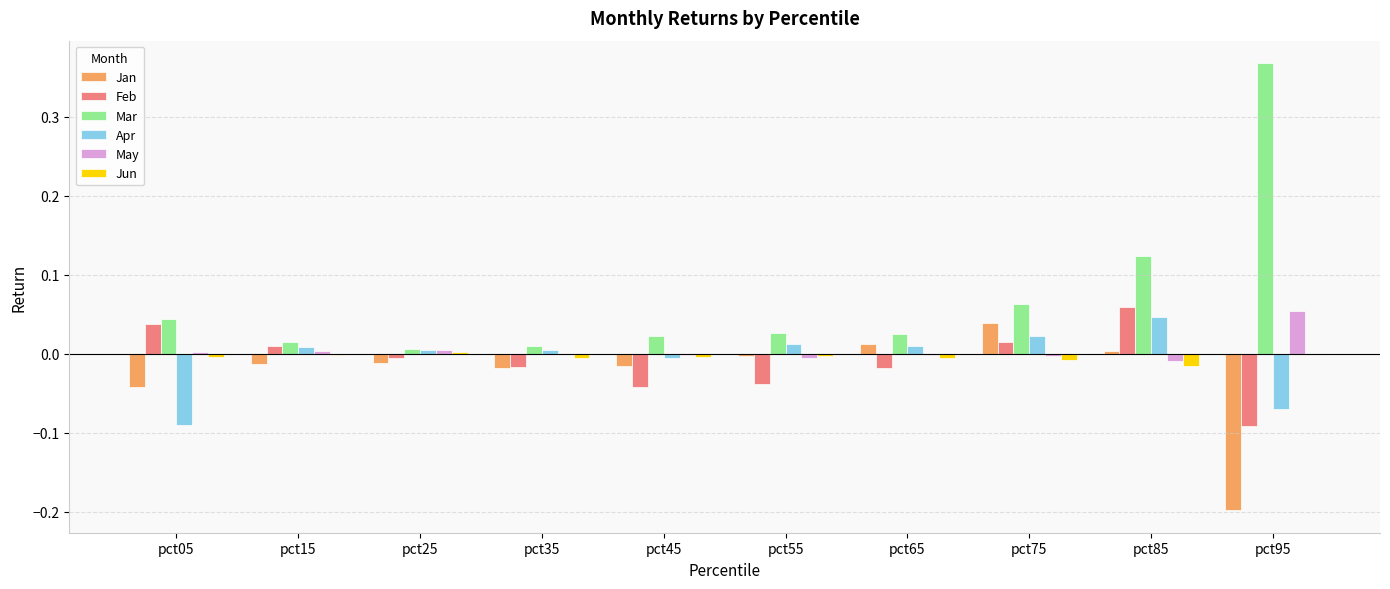

Which series has the largest total across all categories?

Mar